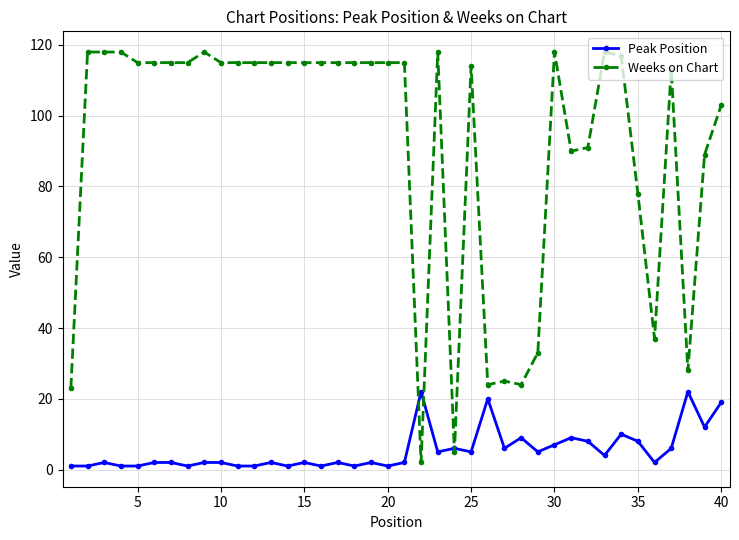

Which series has the widest spread of values?

Weeks on Chart